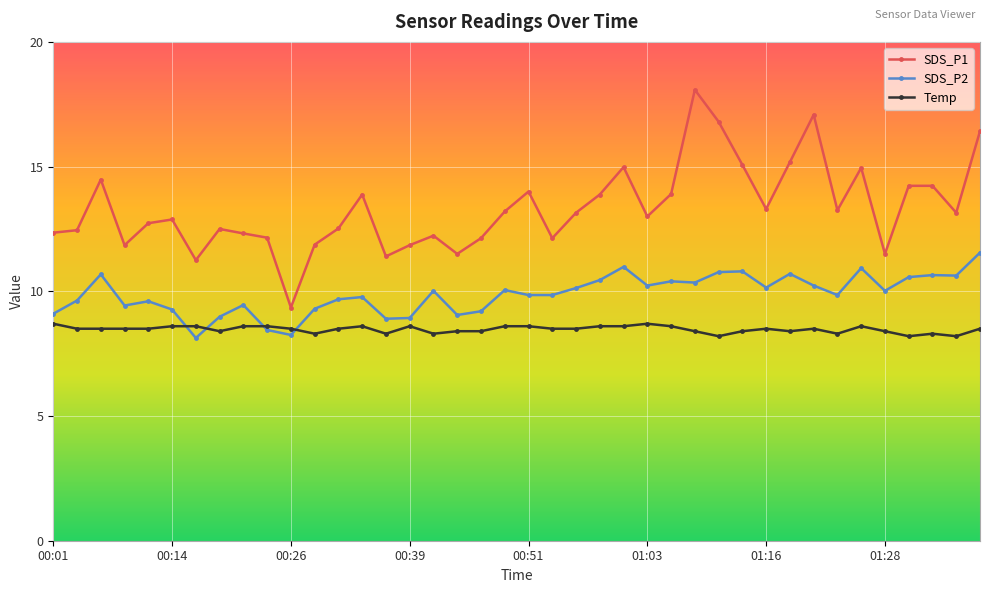

What is the maximum value for Temp?

8.7